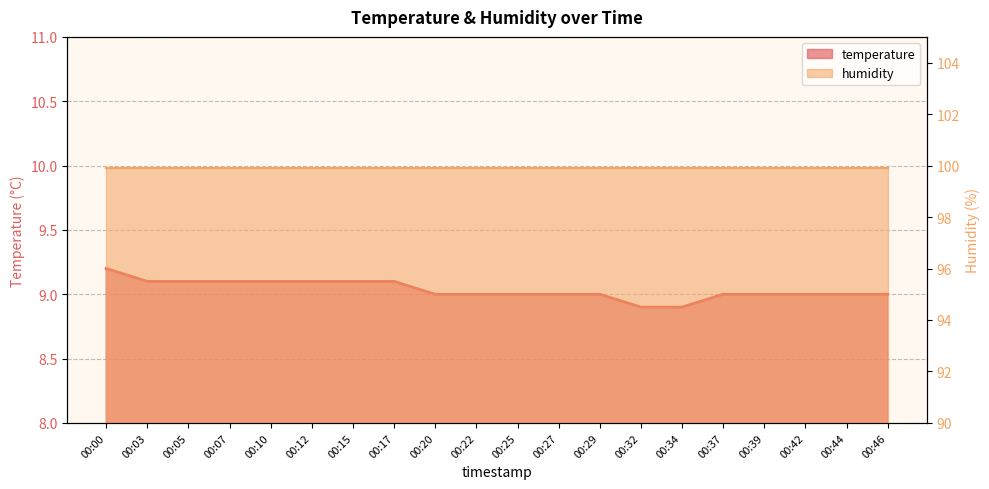

The value at 00:03 is 4.4. True or false?

False